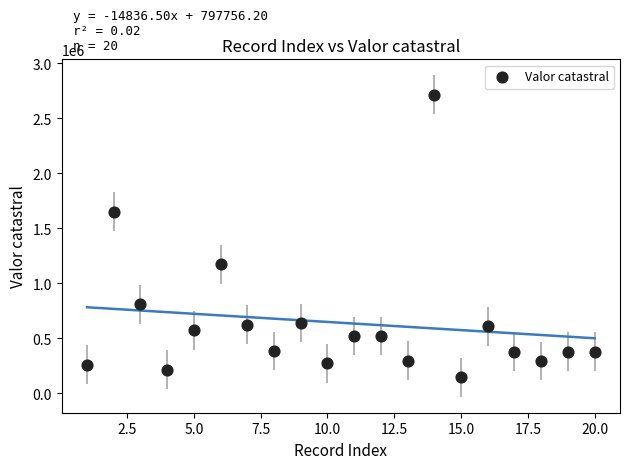

What is the range of Y values (max minus min)?

2568384